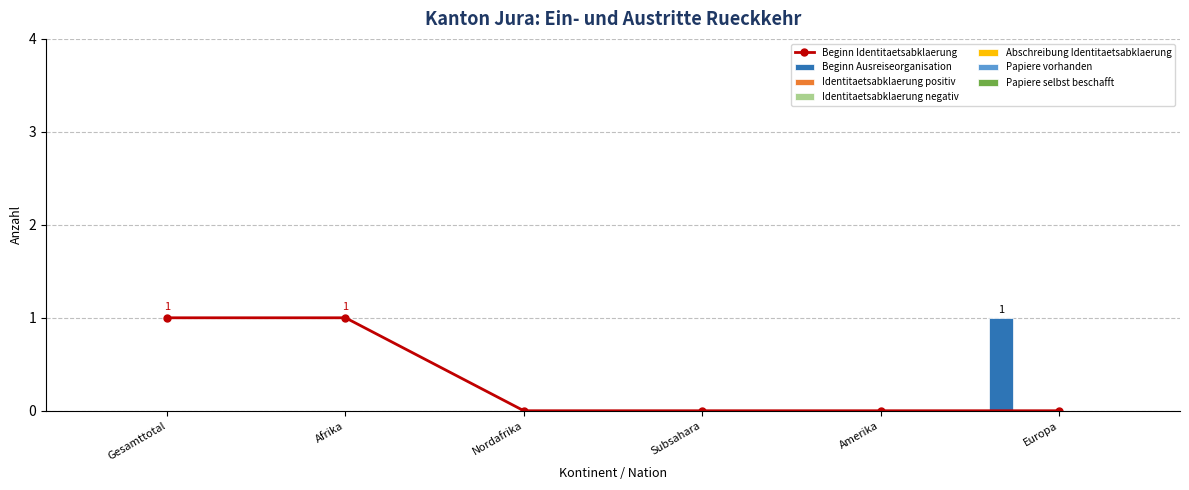

Which label corresponds to the largest value in the chart?

Europa